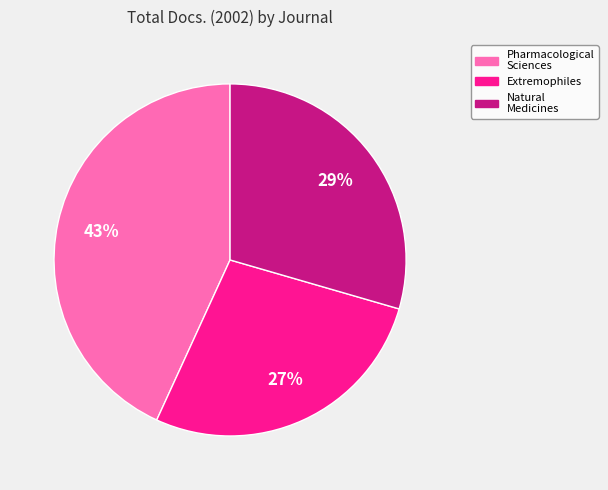

To the nearest percent, what percentage of the pie is Extremophiles?

27%